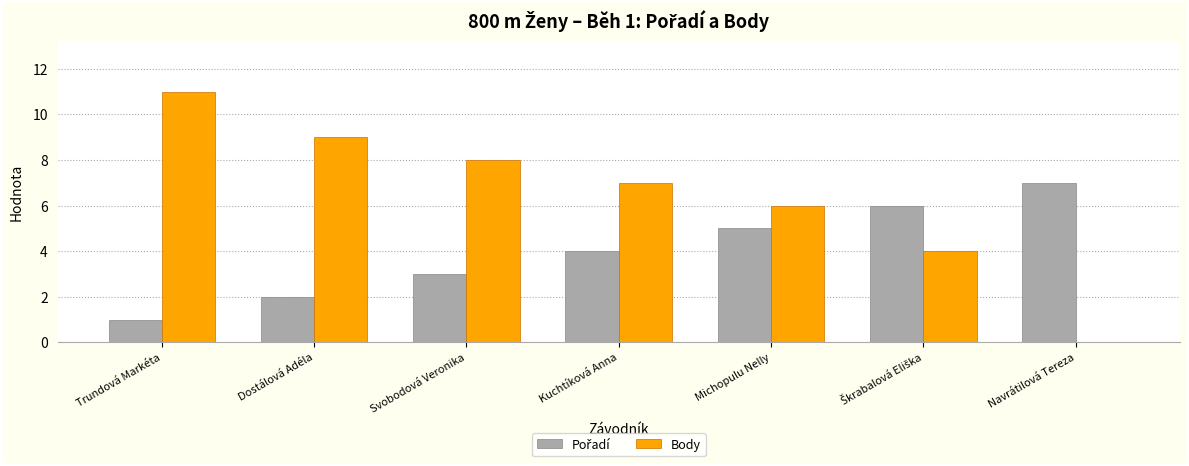

Is it true that Body equals 4 at Kuchtíková Anna?

False